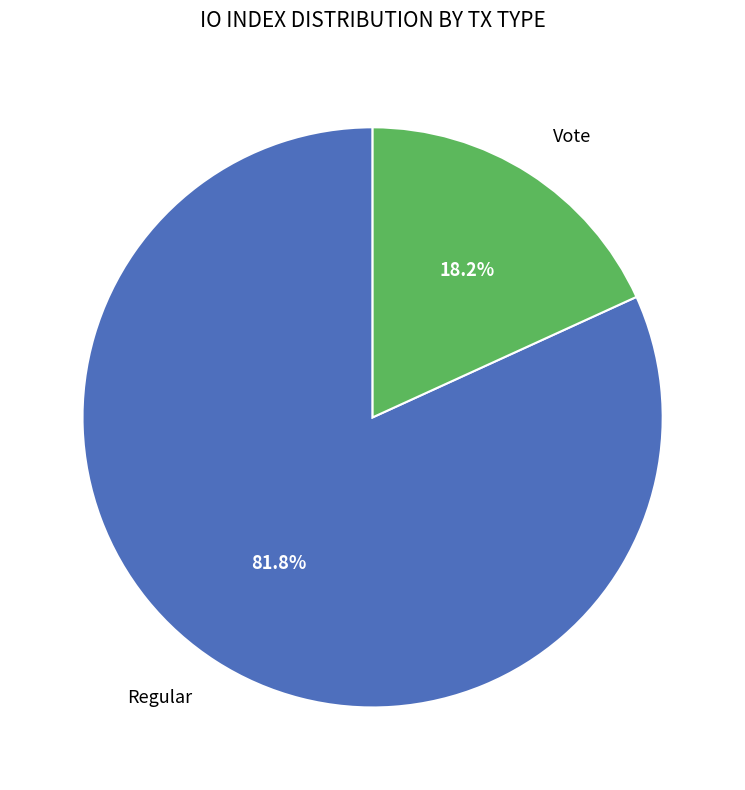

Is there a majority slice in this chart?

Yes